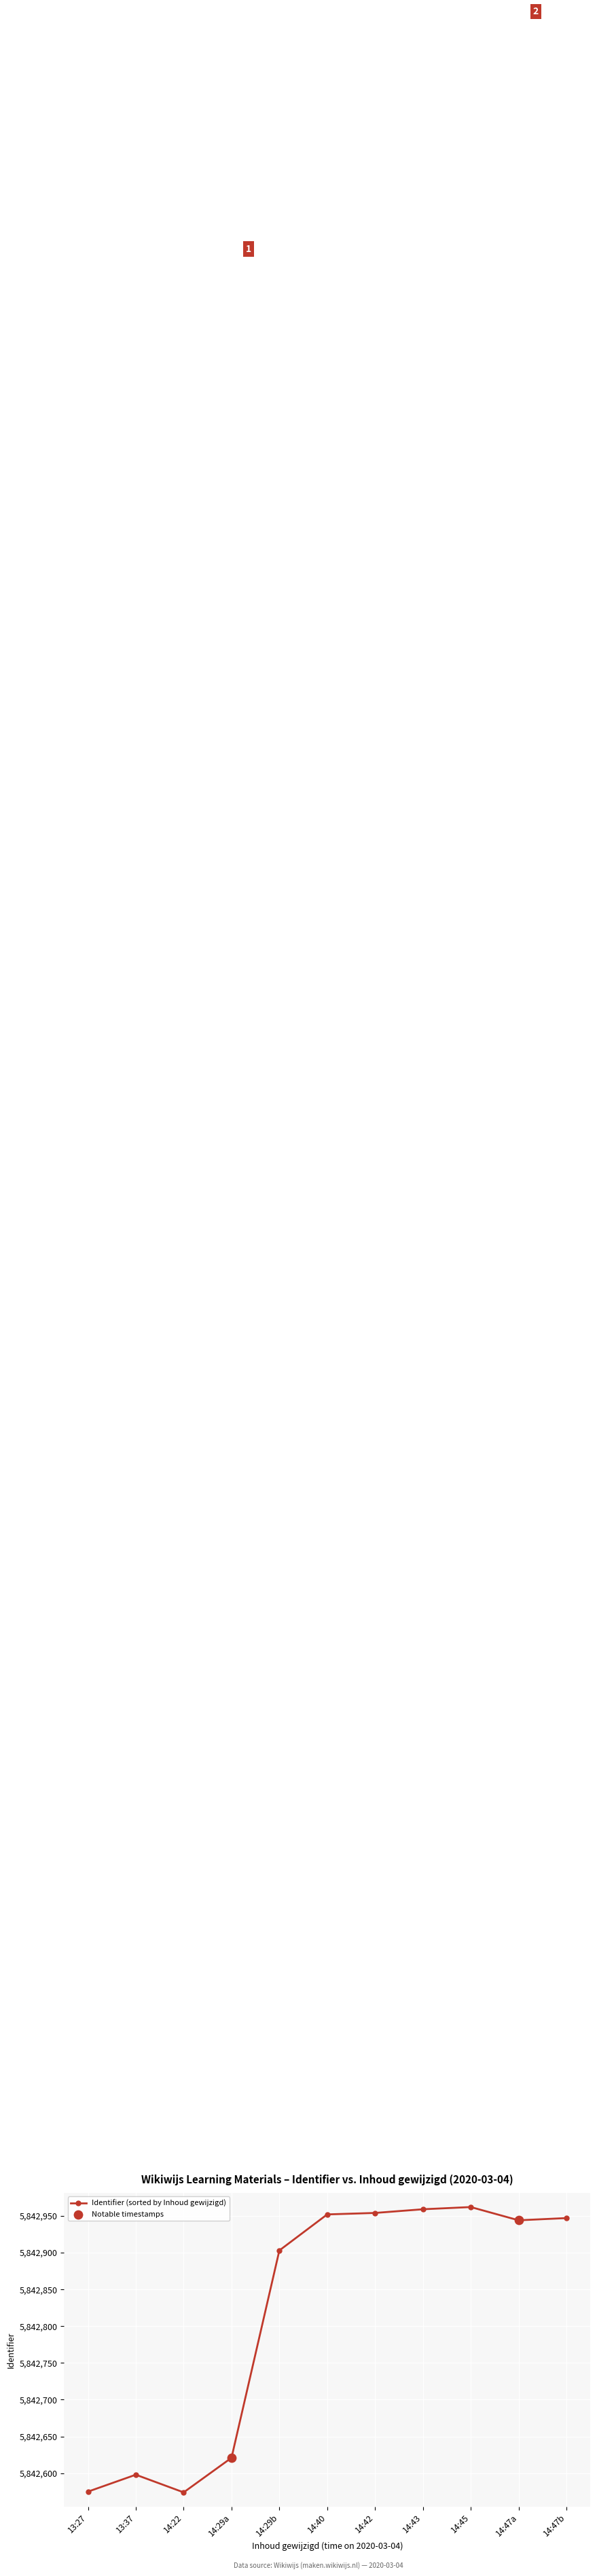

Which has a higher value, 13:27 or 14:47b?

14:47b